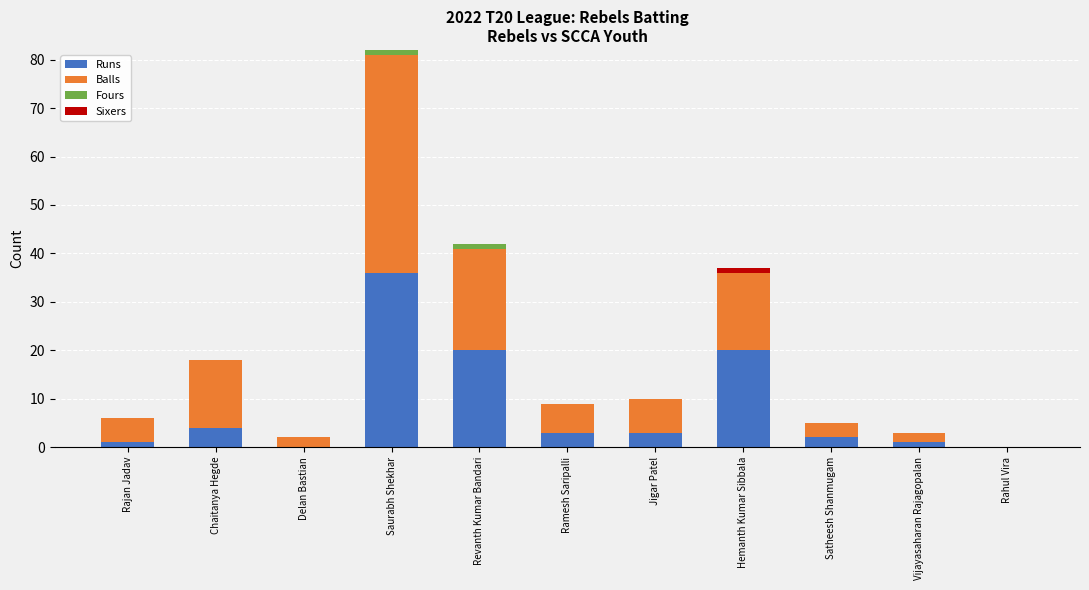

Which category has the highest value in the Runs series?

Saurabh Shekhar